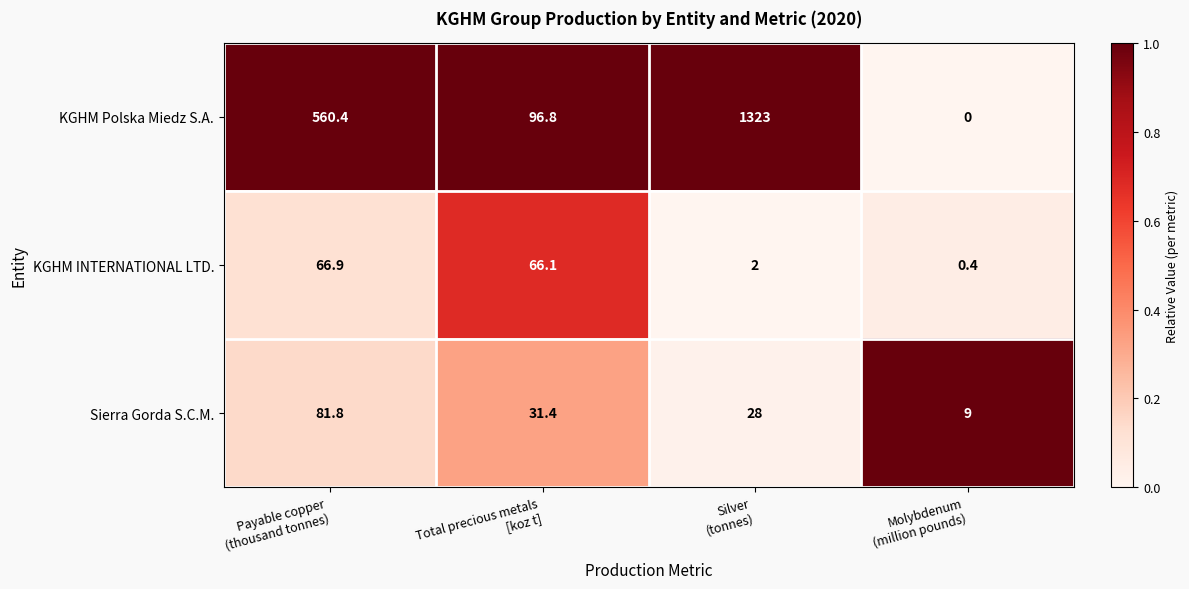

Reading left to right, extract all data points from this chart.

KGHM Polska Miedz S.A.: 560.4	96.8	1323.0	0.0
KGHM INTERNATIONAL LTD.: 66.9	66.1	2.0	0.4
Sierra Gorda S.C.M.: 81.8	31.4	28.0	9.0